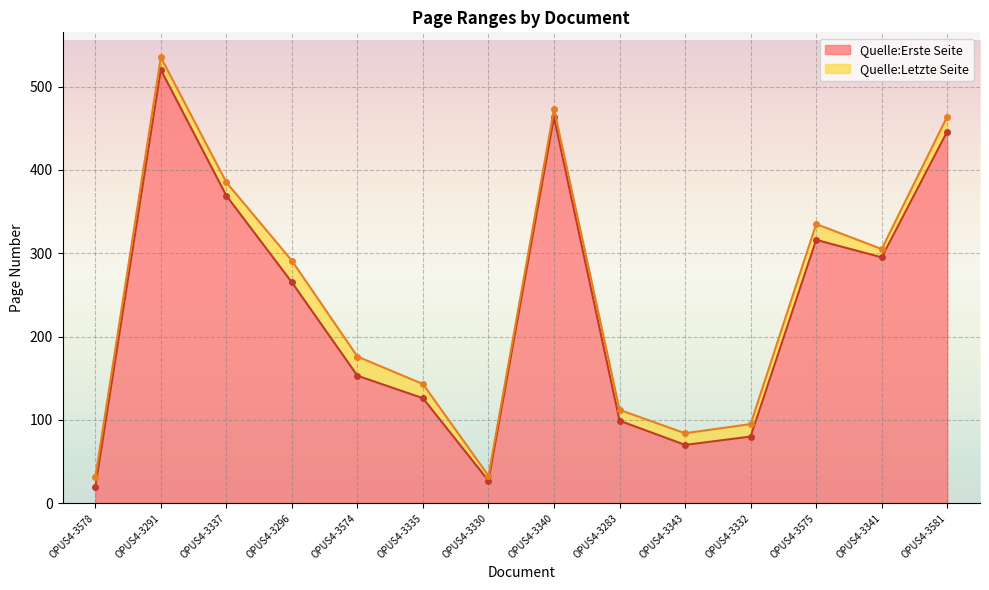

What is the value of the Quelle:Erste Seite point at the 5th from the left?

153